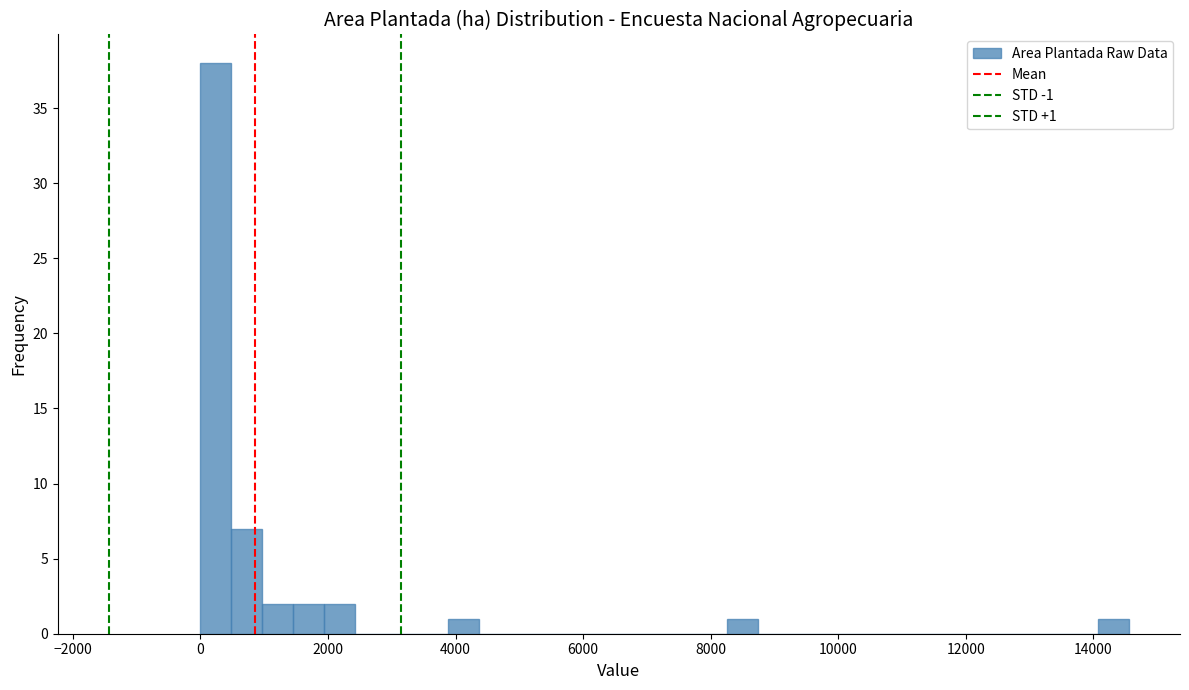

Around what value on the x-axis is the tallest bar? Give the approximate position of its centre, as read against the axis.

200